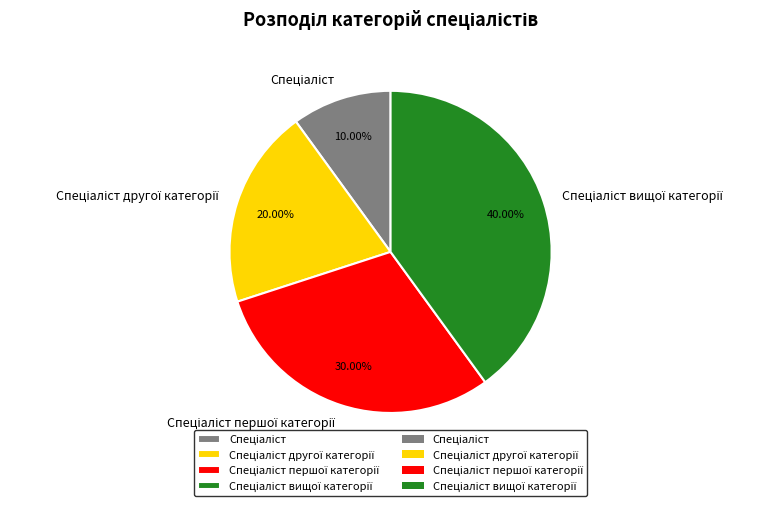

Does any single category account for the majority?

No